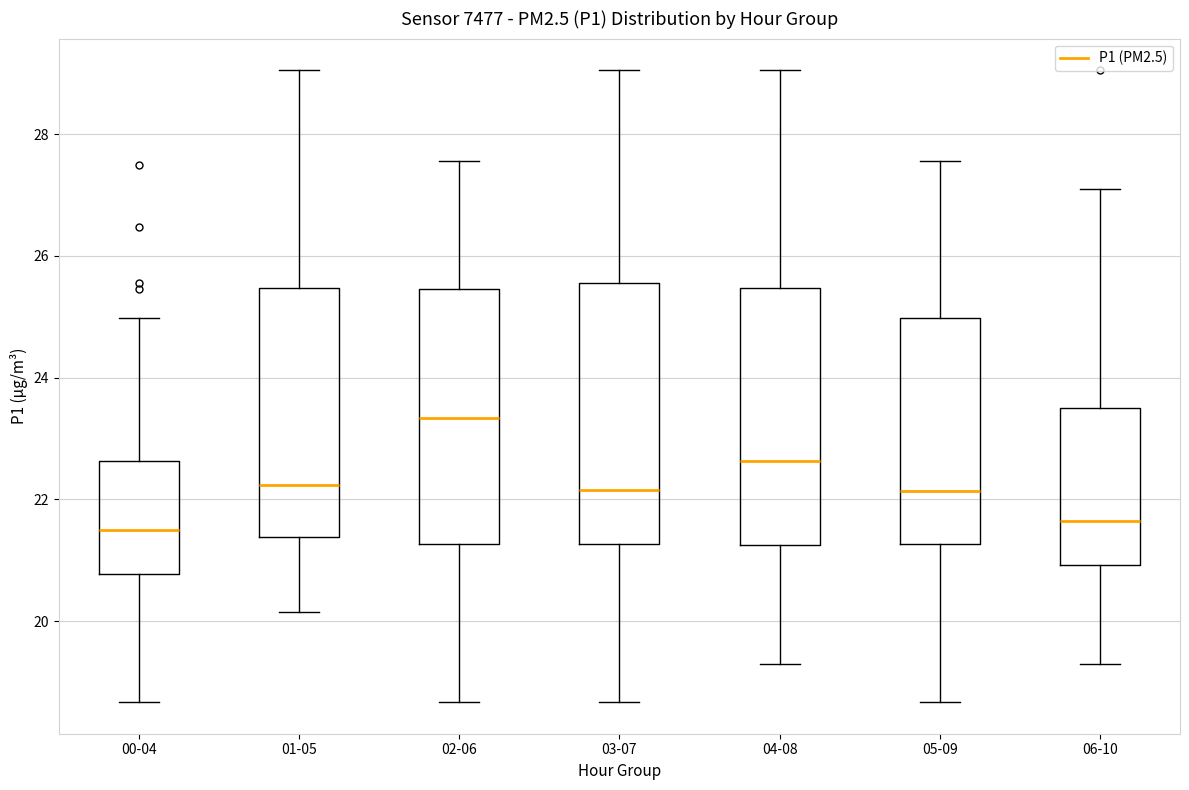

Reading left to right, read every box against the y-axis: the position of its median line, the range the box covers, and the ends of its whiskers. The values are not printed on the chart, so give them approximately, as read against the axis.

00-04: median 21.6, box 20.8 to 22.6, whiskers 18.6 to 25.0
01-05: median 22.2, box 21.4 to 25.4, whiskers 20.2 to 29.0
02-06: median 23.4, box 21.2 to 25.4, whiskers 18.6 to 27.6
03-07: median 22.2, box 21.2 to 25.6, whiskers 18.6 to 29.0
04-08: median 22.6, box 21.2 to 25.4, whiskers 19.4 to 29.0
05-09: median 22.2, box 21.2 to 25.0, whiskers 18.6 to 27.6
06-10: median 21.6, box 21.0 to 23.6, whiskers 19.4 to 27.2